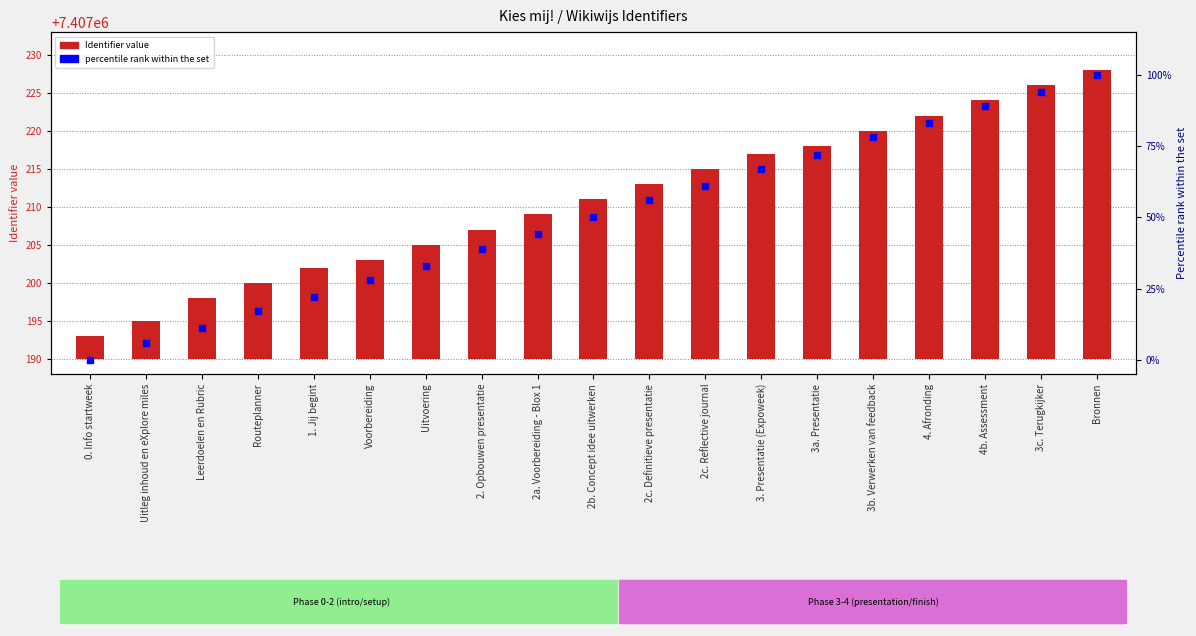

Which series has the widest spread of Y values?

percentile rank within the set